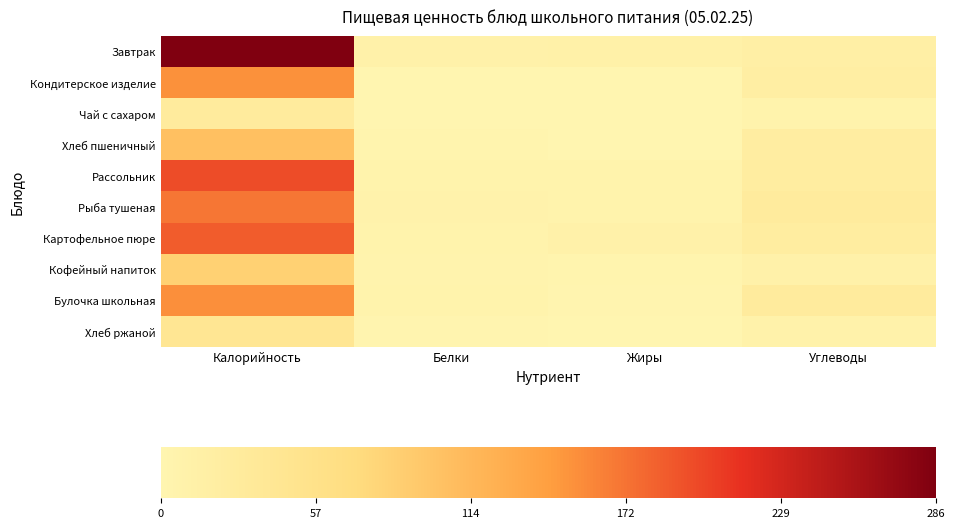

Reading left to right, what are all the values shown in this chart?

Завтрак: Калорийность=286	Белки=9	Жиры=12	Углеводы=16
Кондитерское изделие: Калорийность=152	Белки=0	Жиры=0	Углеводы=19
Чай с сахаром: Калорийность=27	Белки=0	Жиры=0	Углеводы=6
Хлеб пшеничный: Калорийность=106	Белки=3	Жиры=0	Углеводы=22
Рассольник: Калорийность=196	Белки=5	Жиры=6	Углеводы=24
Рыба тушеная: Калорийность=169	Белки=7	Жиры=6	Углеводы=29
Картофельное пюре: Калорийность=186	Белки=6	Жиры=9	Углеводы=24
Кофейный напиток: Калорийность=86	Белки=4	Жиры=3	Углеводы=11
Булочка школьная: Калорийность=154	Белки=5	Жиры=2	Углеводы=27
Хлеб ржаной: Калорийность=43	Белки=2	Жиры=0	Углеводы=8